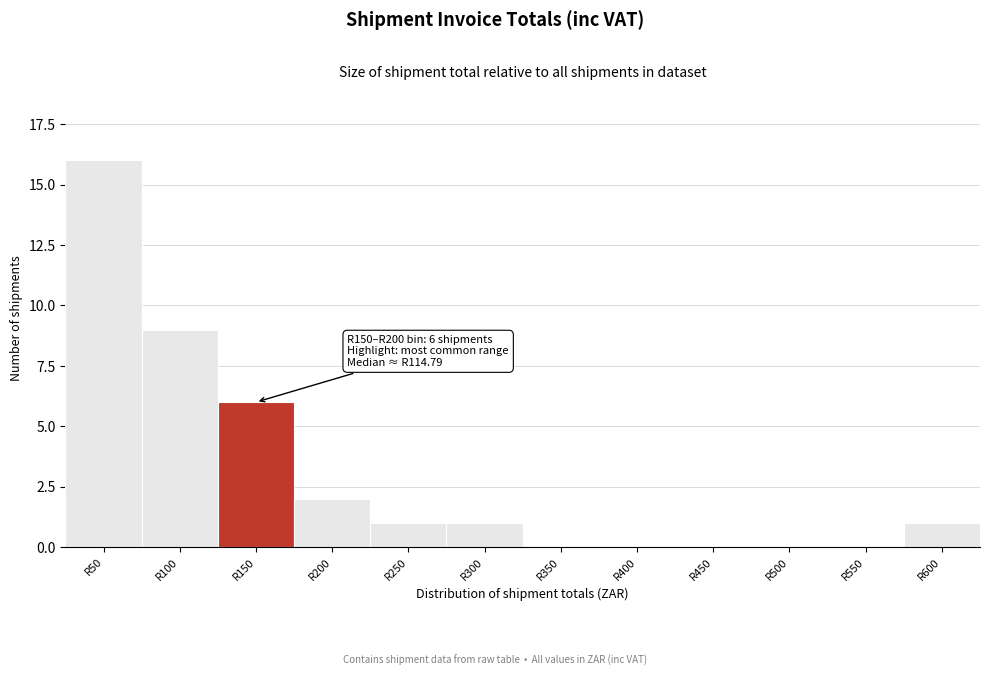

Reading left to right, list all the values displayed in this chart.

R50=16	R100=9	R150=6	R200=2	R250=1	R300=1	R350=0	R400=0	R450=0	R500=0	R550=0	R600=1